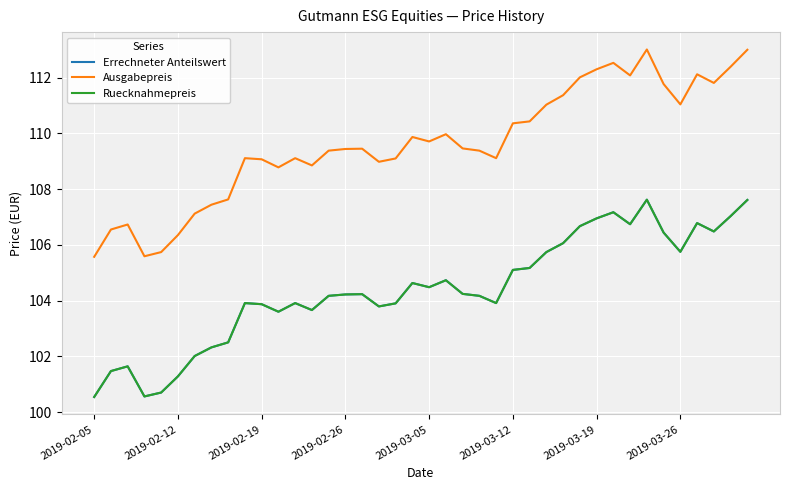

At how many categories does at least one series exceed 101?

40